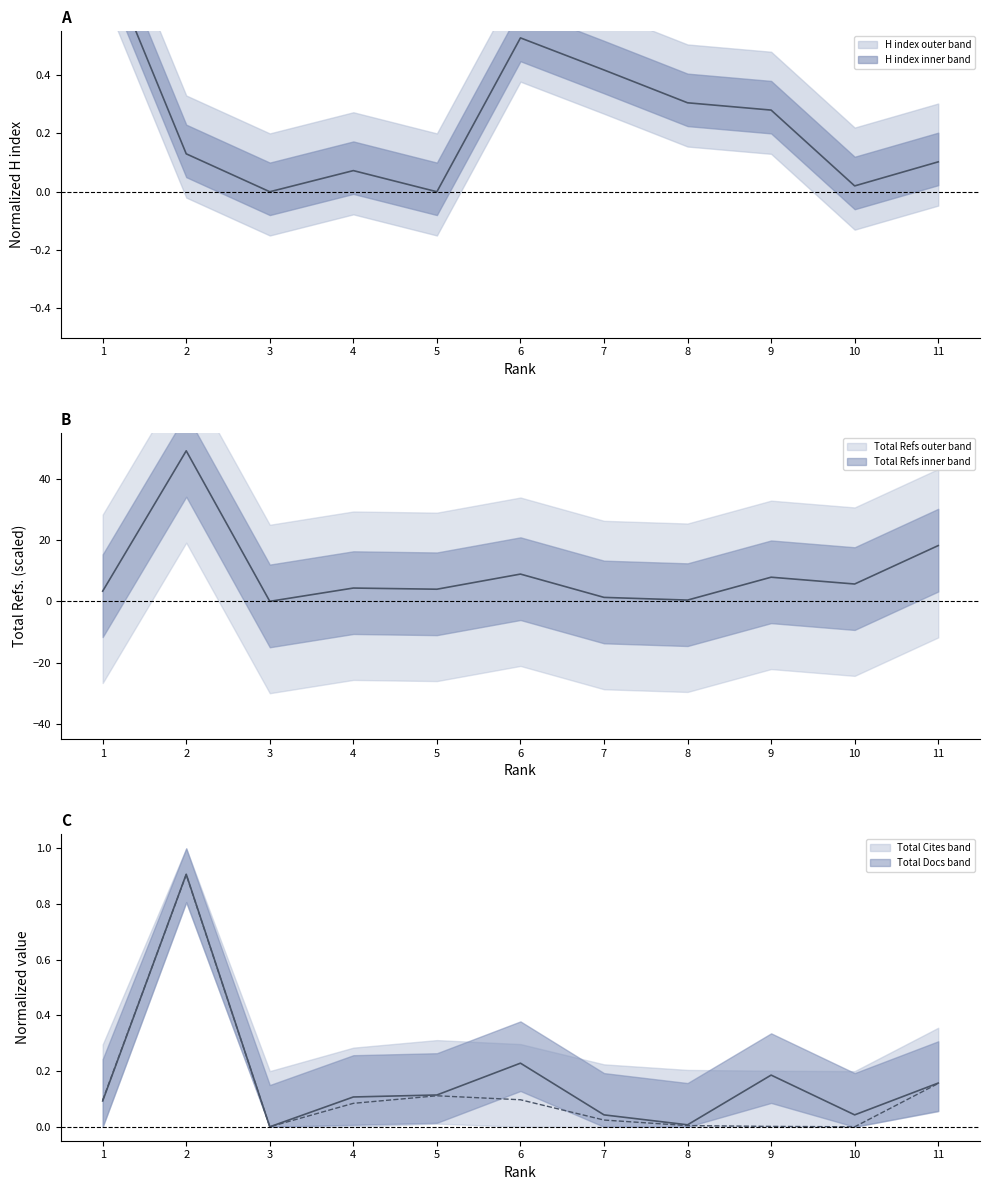

Reading left to right, extract all data points from this chart.

H index: 0.8	0.1	0.0	0.1	0.0	0.5	0.4	0.3	0.3	0.0	0.1
Total Docs. (2013): 0.1	0.9	0.0	0.1	0.1	0.2	0.0	0.0	0.2	0.0	0.2
Total Refs.: 3.3	49.1	0.0	4.3	4.0	8.9	1.3	0.4	7.9	5.7	18.2
Total Cites (3years): 0.1	0.9	0.0	0.1	0.1	0.1	0.0	0.0	0.0	0.0	0.2